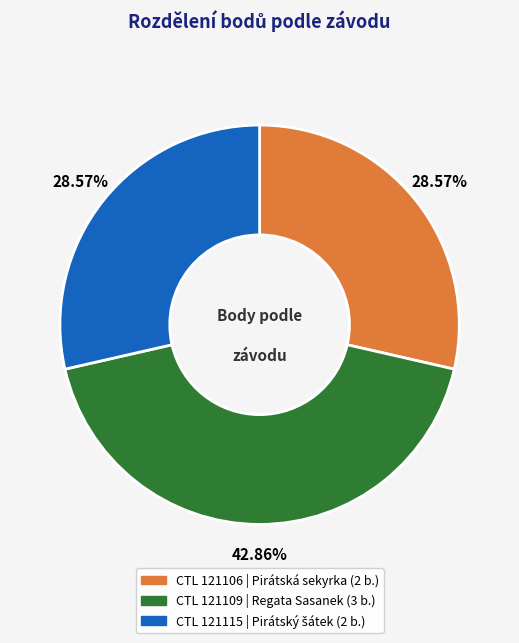

Is there any slice that represents more than half of the pie?

No